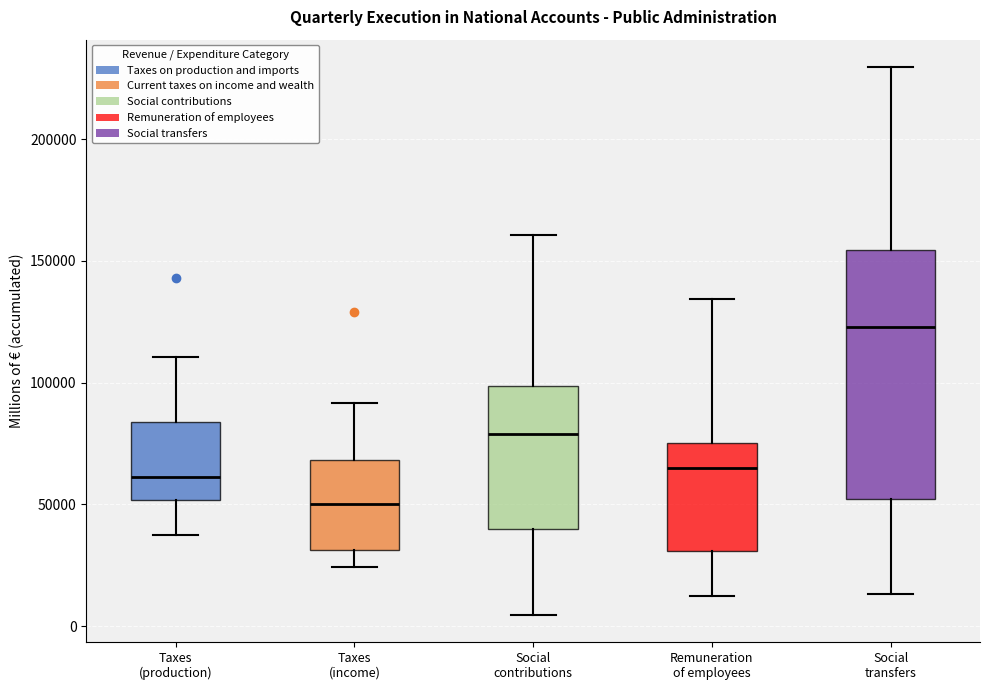

Reading left to right, read every box against the y-axis: the position of its median line, the range the box covers, and the ends of its whiskers. The values are not printed on the chart, so give them approximately, as read against the axis.

Taxes (production): median 60000, box 50000 to 85000, whiskers 40000 to 110000
Taxes (income): median 50000, box 30000 to 70000, whiskers 25000 to 90000
Social contributions: median 80000, box 40000 to 100000, whiskers 5000 to 160000
Remuneration of employees: median 65000, box 30000 to 75000, whiskers 10000 to 135000
Social transfers: median 125000, box 50000 to 155000, whiskers 15000 to 230000